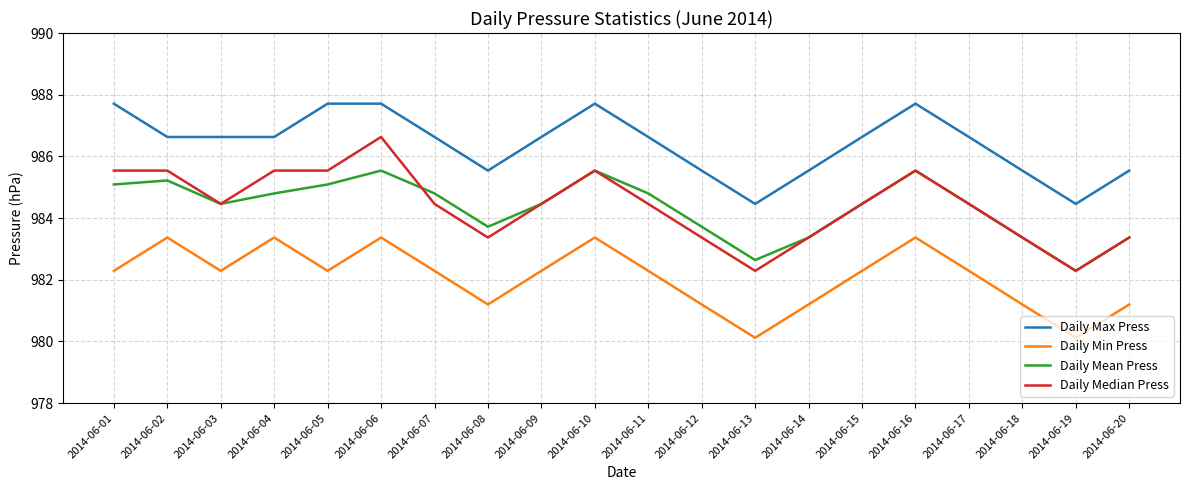

What is the lowest value of the Daily Min Press series?

980.1